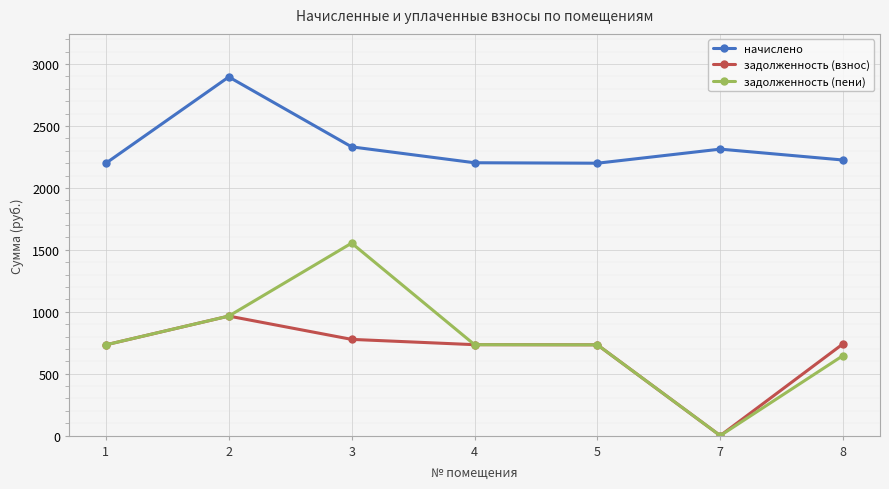

In начислено, how many points are higher than both neighbors (excluding endpoints)?

2